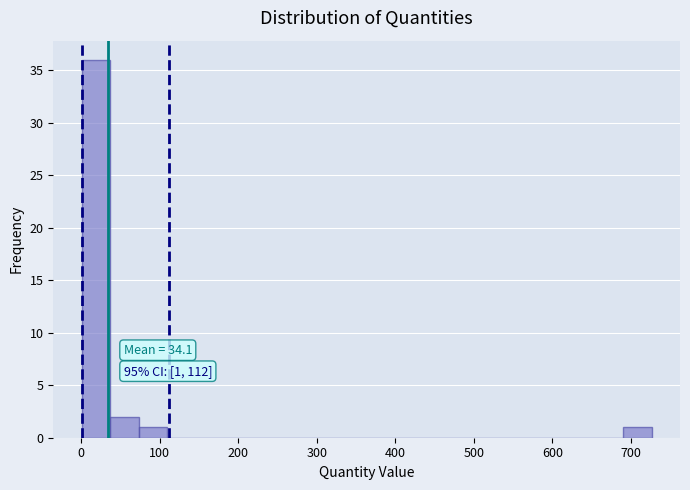

Around what value on the x-axis is the tallest bar? Give the approximate position of its centre, as read against the axis.

20